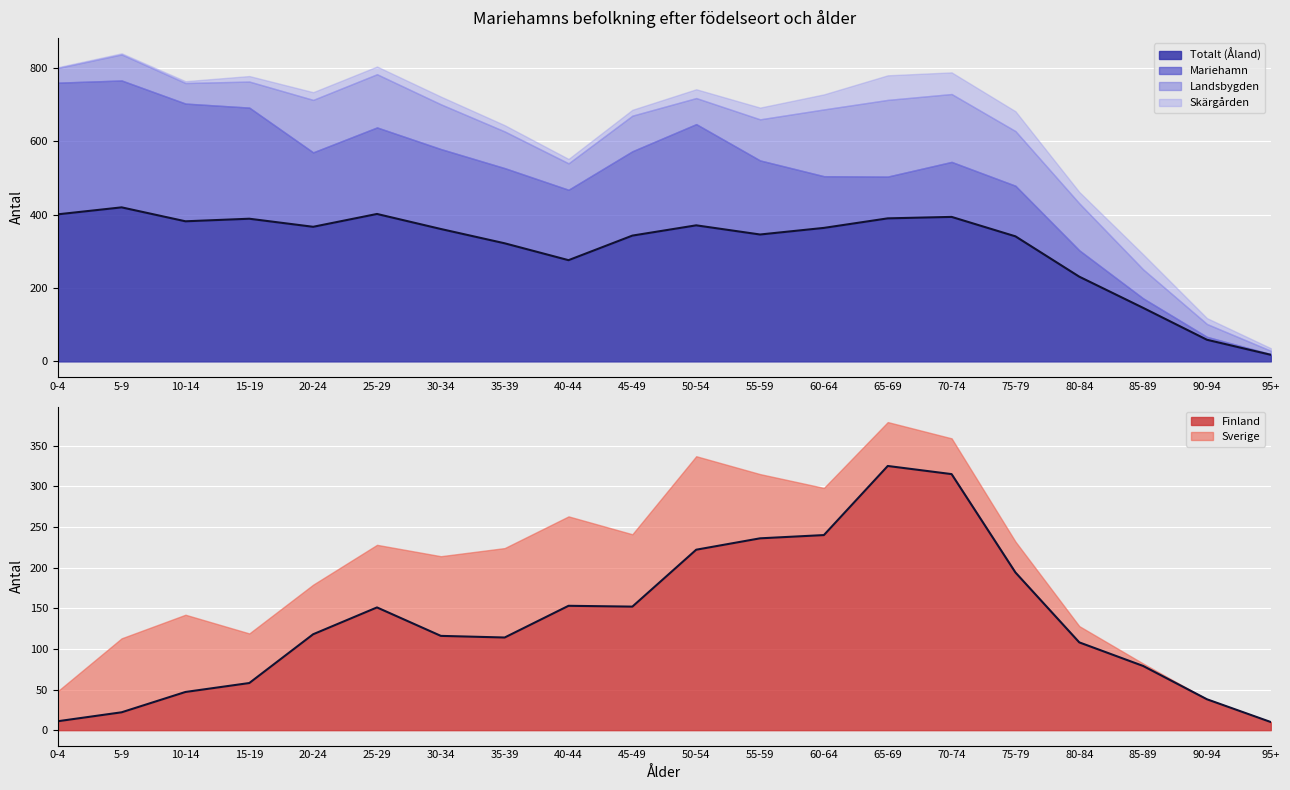

Between 65-69 and 40-44, which is larger?

65-69